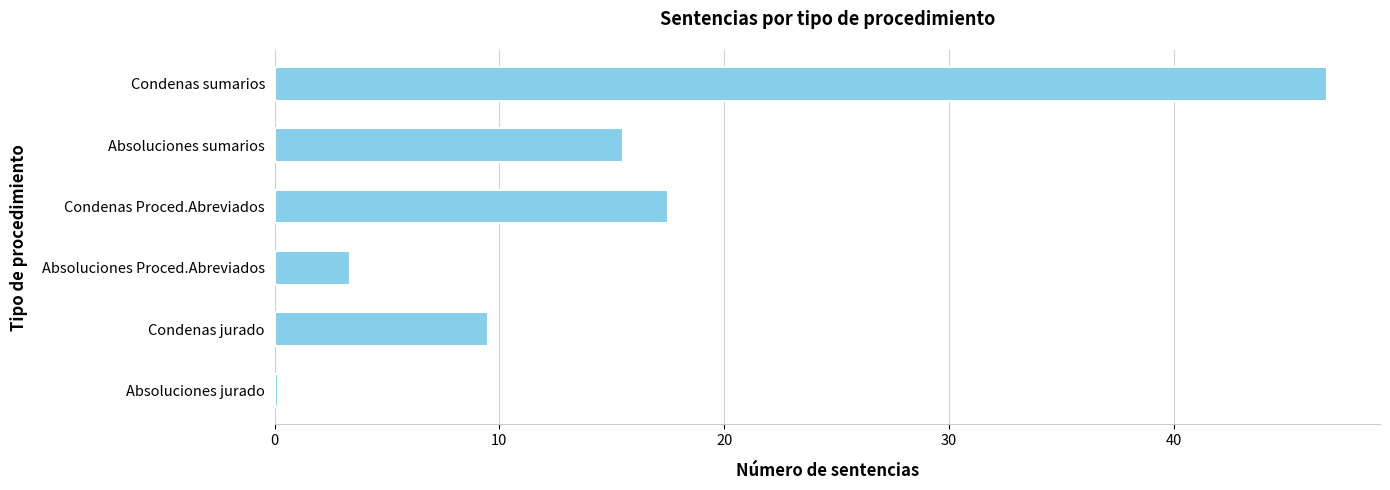

Reading bottom to top, list all the values displayed in this chart.

Absoluciones jurado=0.2	Condenas jurado=9.5	Absoluciones Proced.Abreviados=3.3	Condenas Proced.Abreviados=17.5	Absoluciones sumarios=15.5	Condenas sumarios=46.8